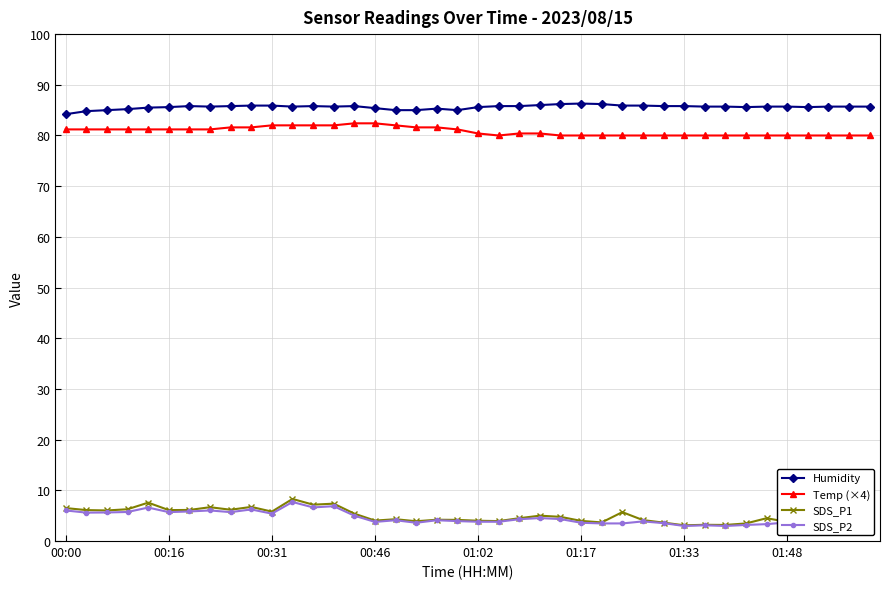

True or false: Humidity has more than 0 points higher than both neighbors.

True